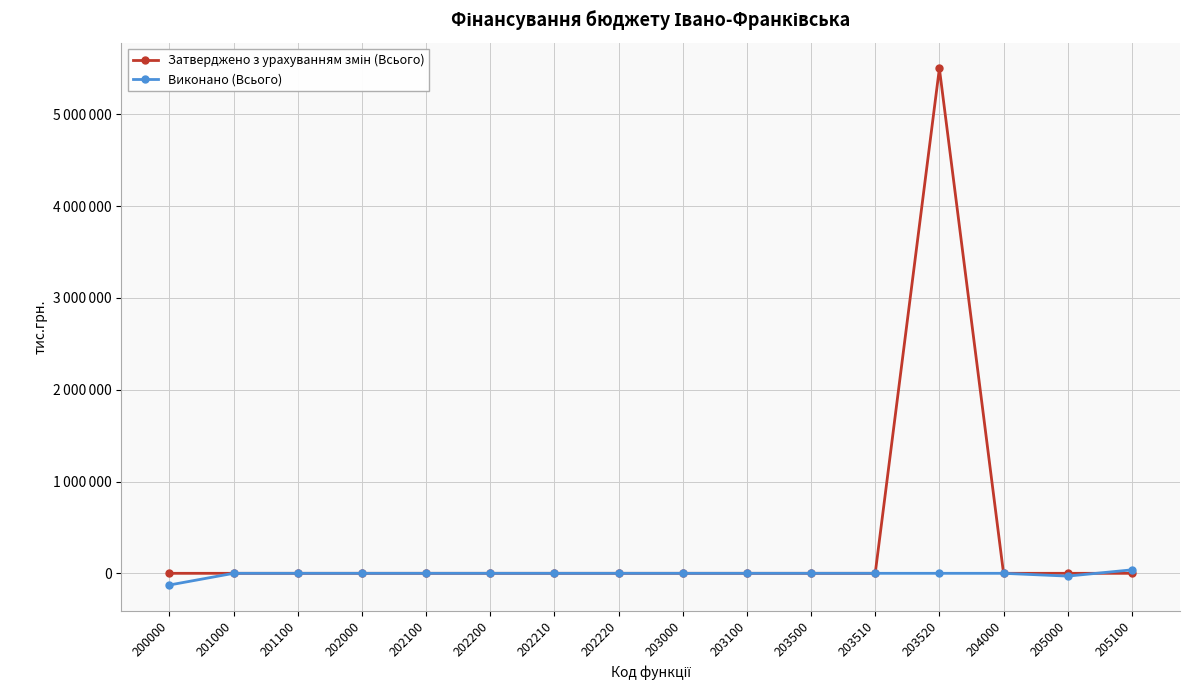

At 203100, list the series in order from largest to smallest.

Затверджено з урахуванням змін (Всього), Виконано (Всього)